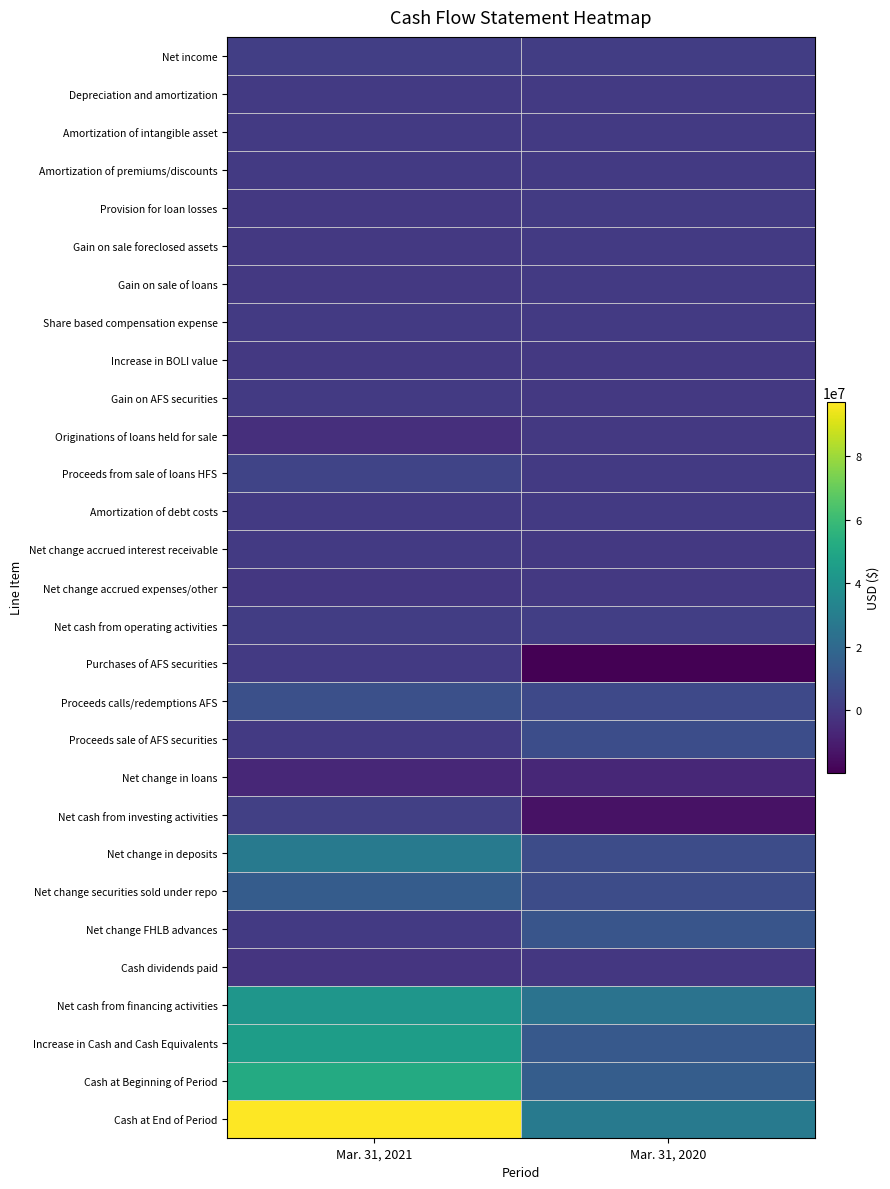

What is the total value across all series at Mar. 31, 2021?

284763000